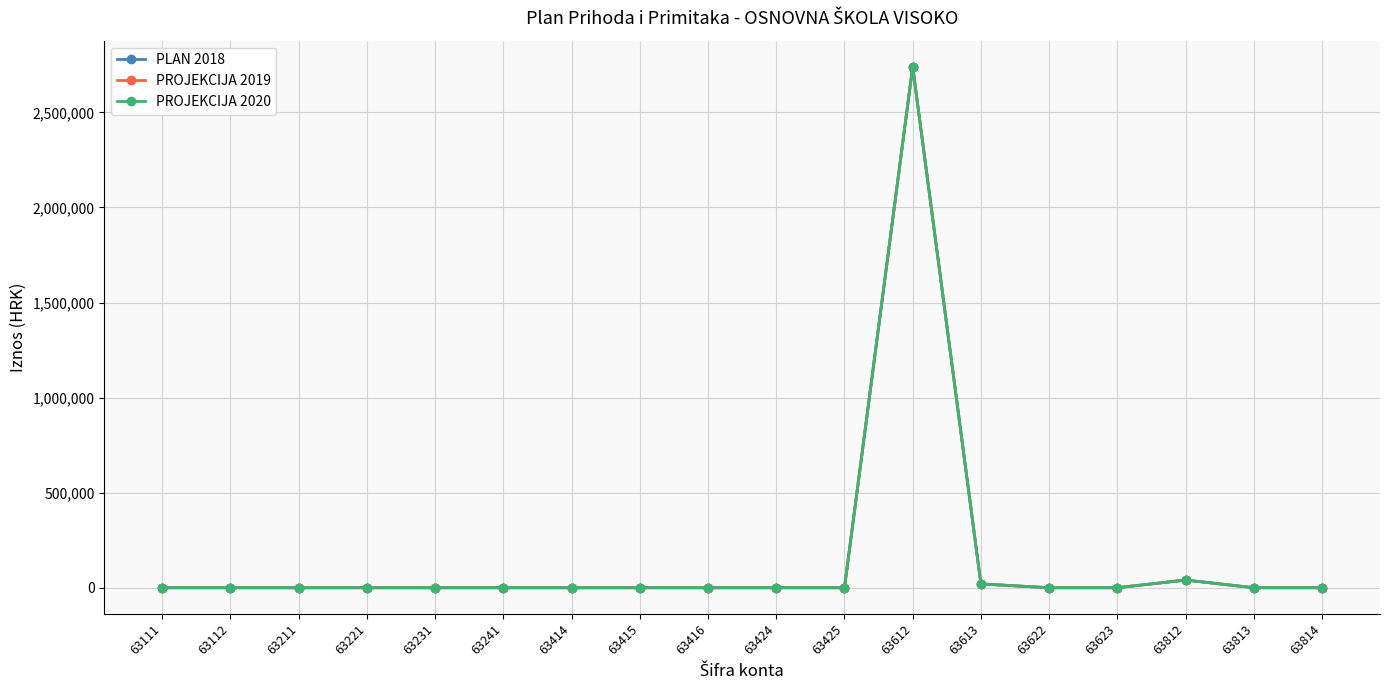

Does the chart have visible grid lines?

Yes